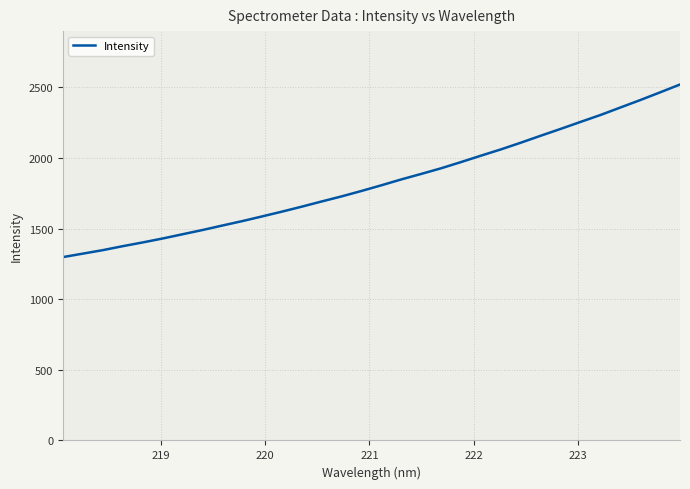

What is the difference between the maximum and minimum values?

1221.9